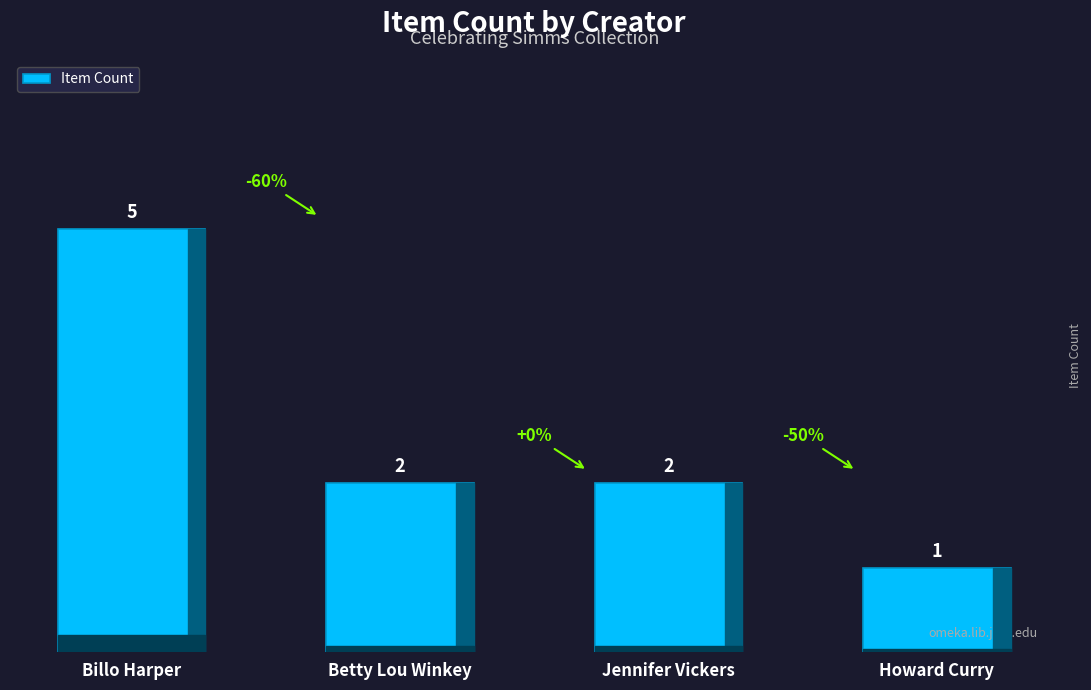

Approximately how many times larger is the value at Betty Lou Winkey compared to Howard Curry?

2.0